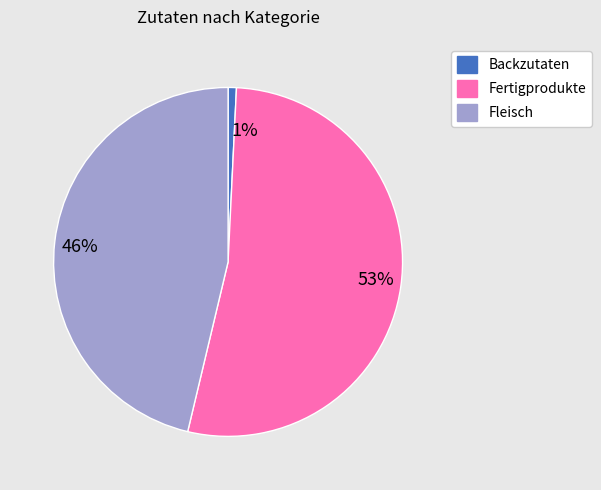

To the nearest percent, what is the average slice percentage?

33%